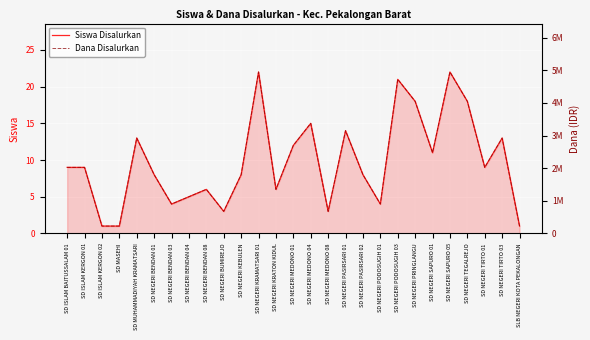

True or false: Dana Disalurkan and Siswa Disalurkan intersect in this chart.

False